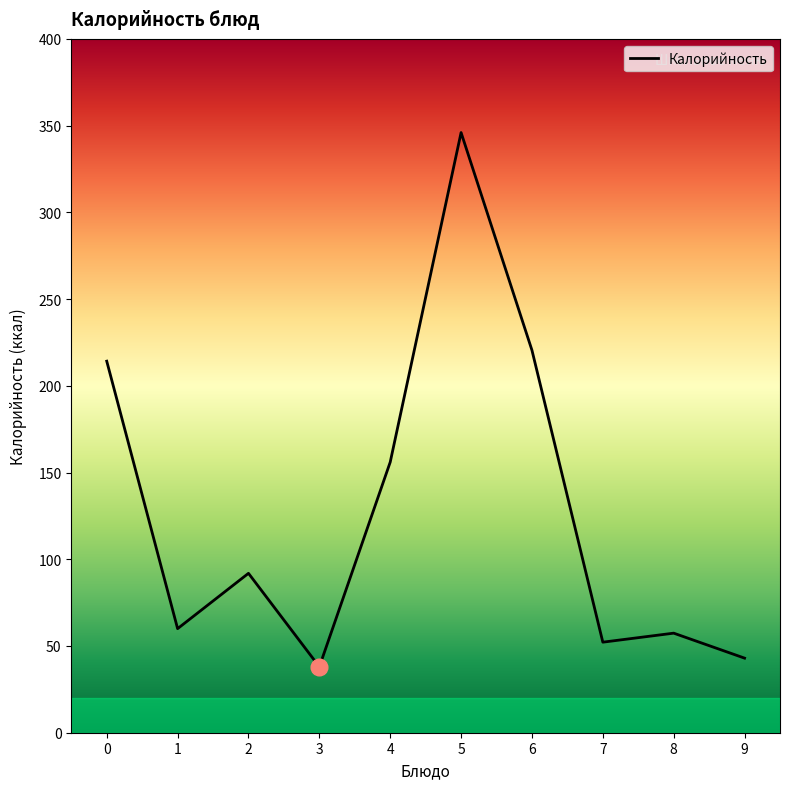

What value does the data have at 6?

220.5